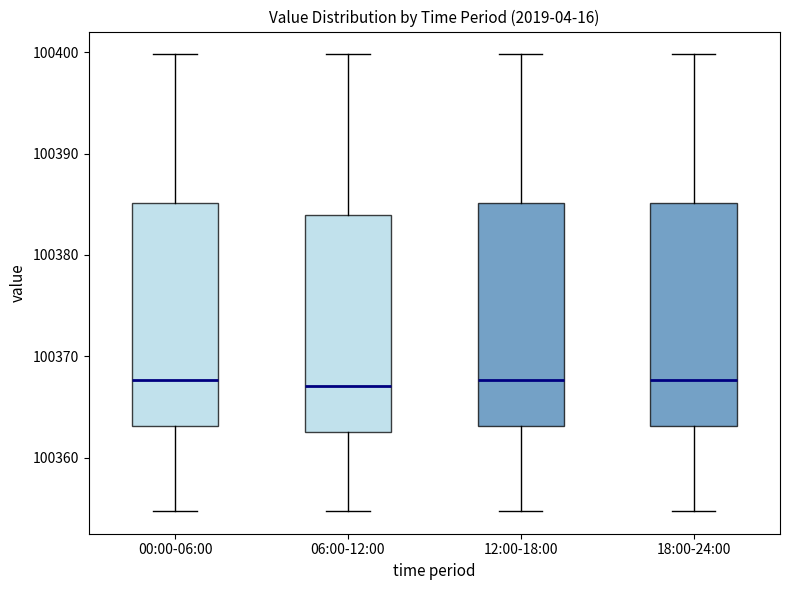

Where does the lower whisker of the box for 00:00-06:00 end on the y-axis? The values are not printed on the chart, so give them approximately, as read against the axis.

100355